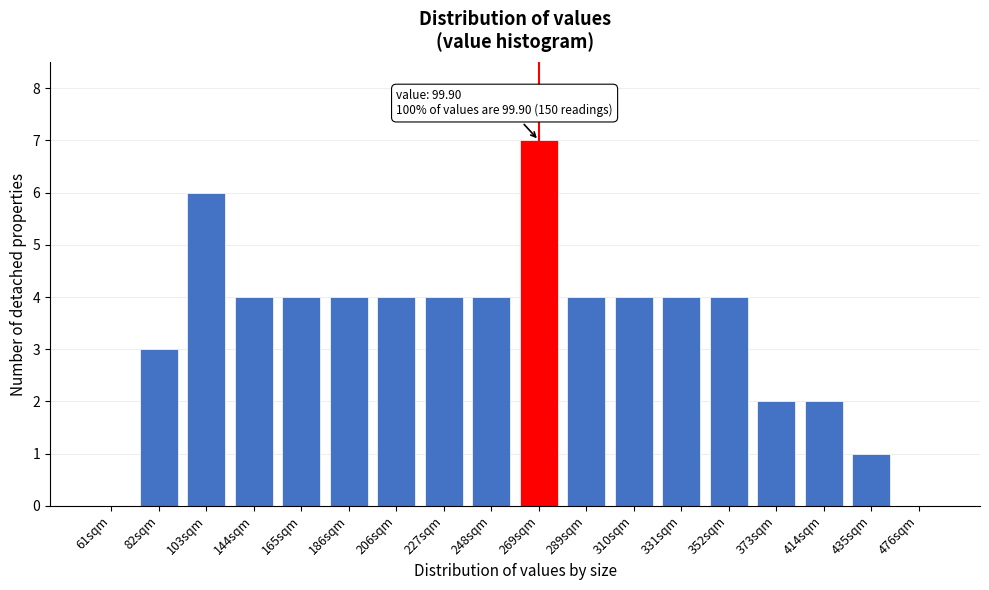

Reading left to right, transcribe all the data shown in this chart.

61sqm=0	82sqm=3	103sqm=6	144sqm=4	165sqm=4	186sqm=4	206sqm=4	227sqm=4	248sqm=4	269sqm=7	289sqm=4	310sqm=4	331sqm=4	352sqm=4	373sqm=2	414sqm=2	435sqm=1	476sqm=0